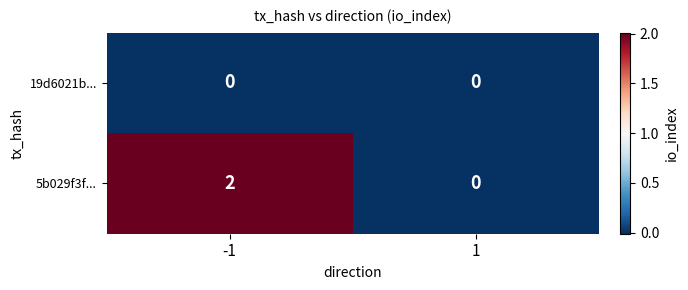

How many positive values does the 5b029f3f... series have?

1